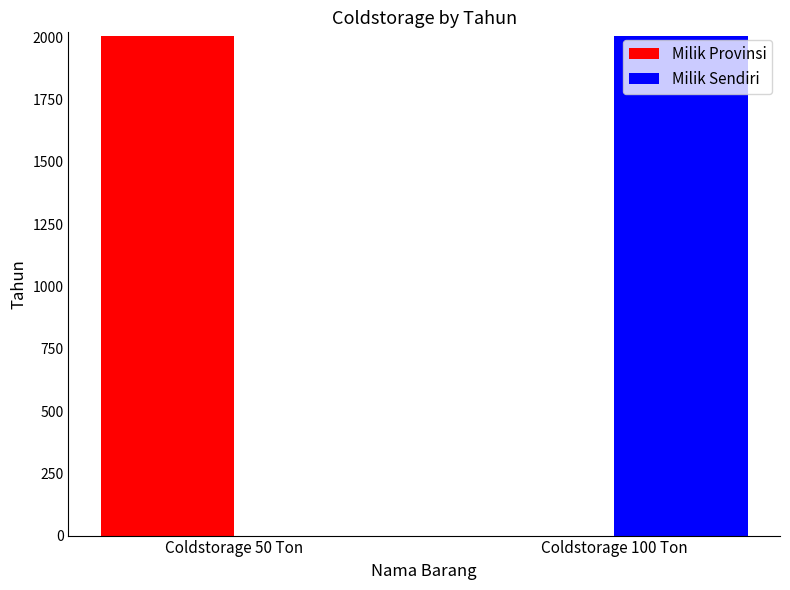

What is the total value across all series at Coldstorage 100 Ton?

2006